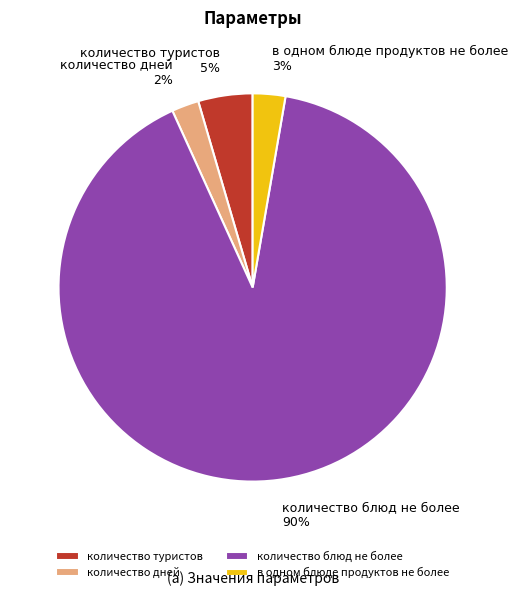

Is количество дней the majority of the pie?

No